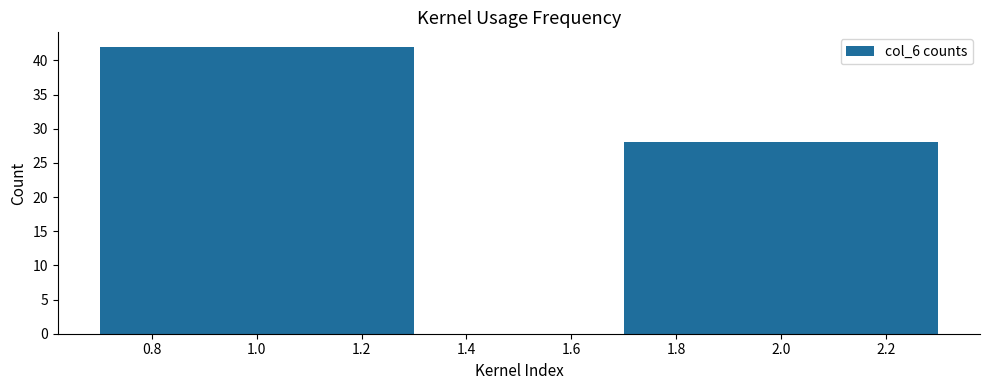

Reading left to right, list all the values displayed in this chart.

1.0=42	2.0=28